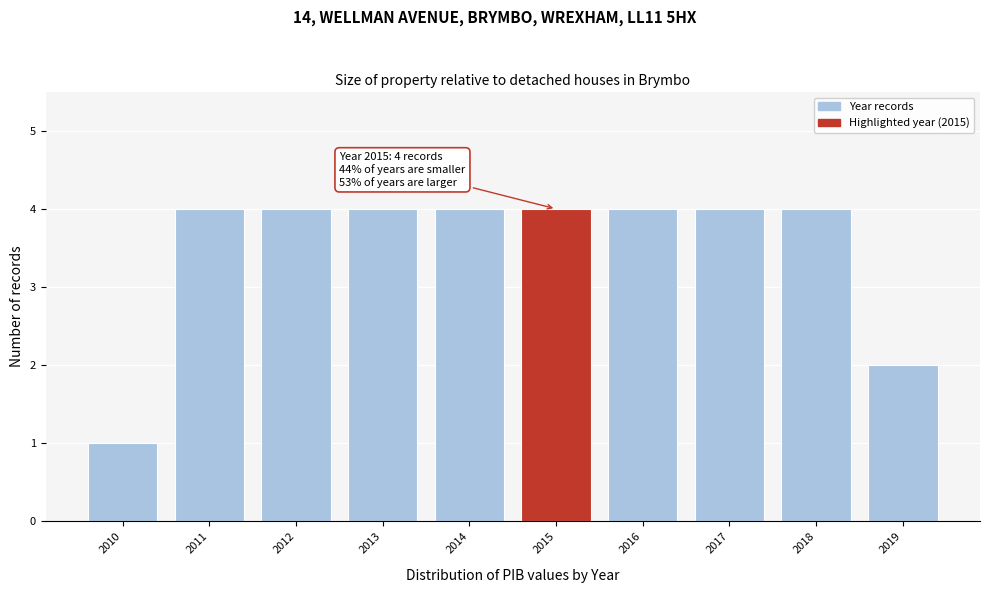

Reading left to right, extract all data points from this chart.

1	4	4	4	4	4	4	4	4	2